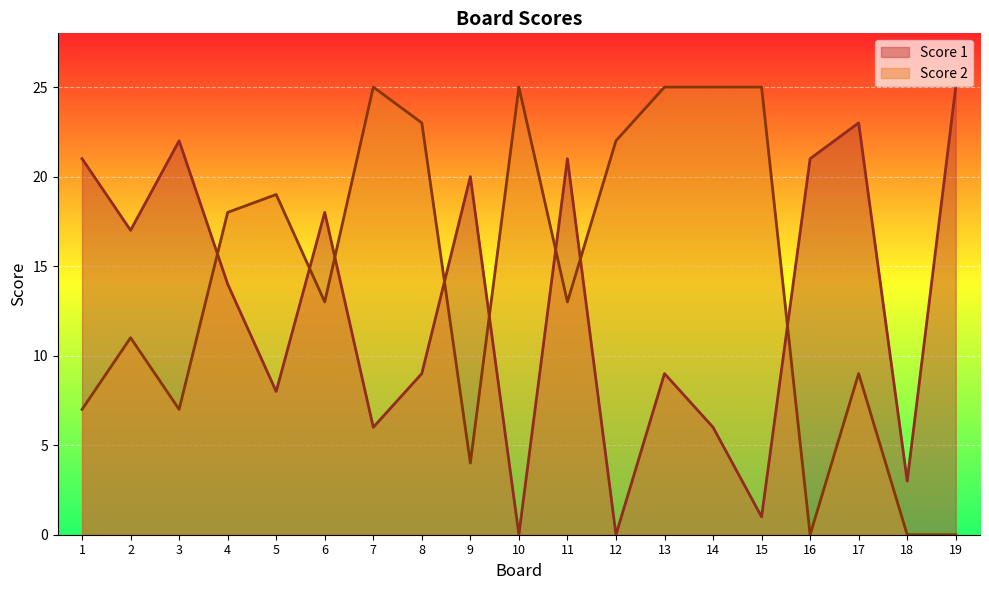

Where is the first local minimum for Score 1?

2